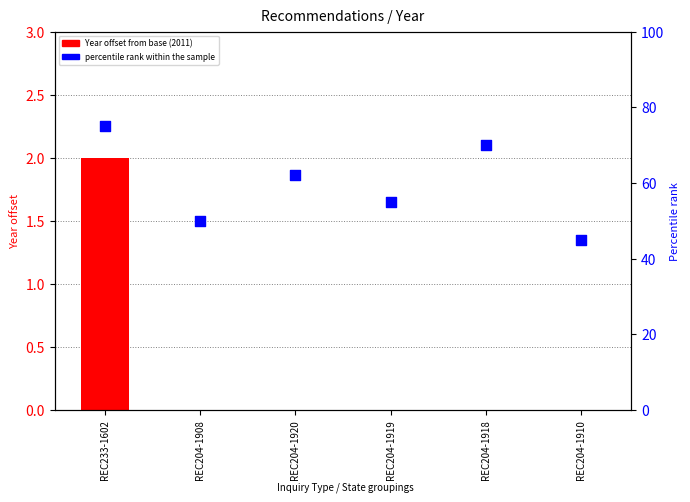

Which series contains the lowest Y value?

Year offset from base